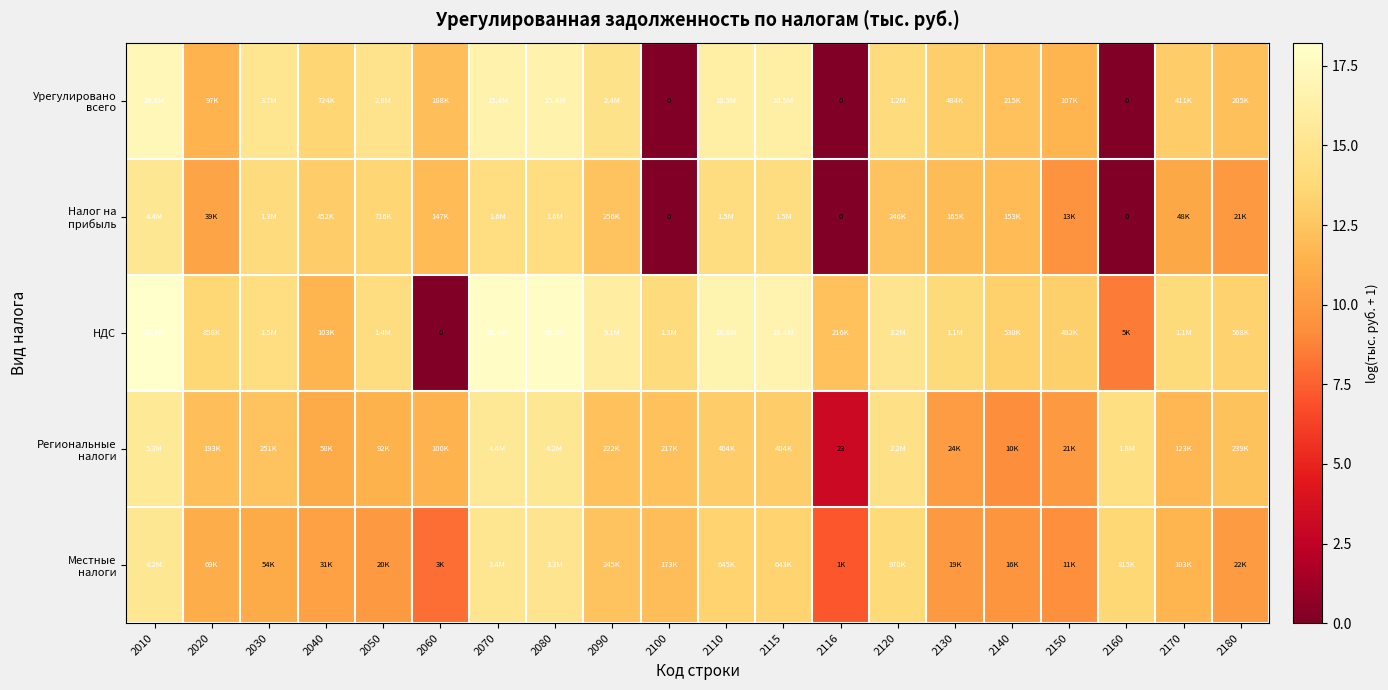

What is the sum of the Урегулировано всего values at 2140 and 2020?

23.8